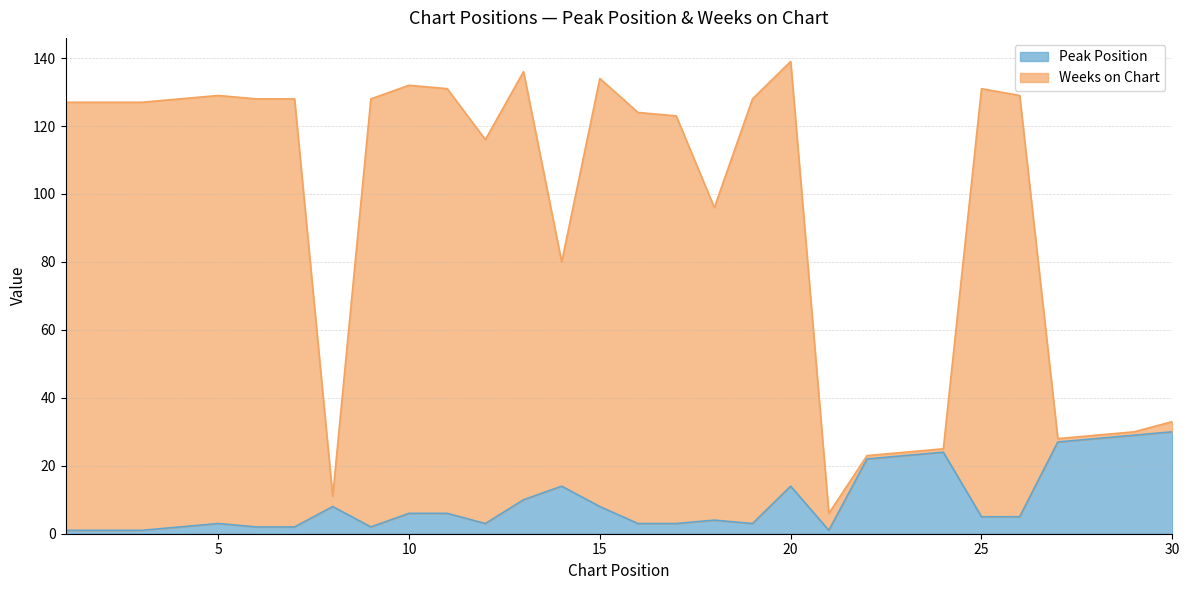

At how many categories does at least one series exceed 37?

21